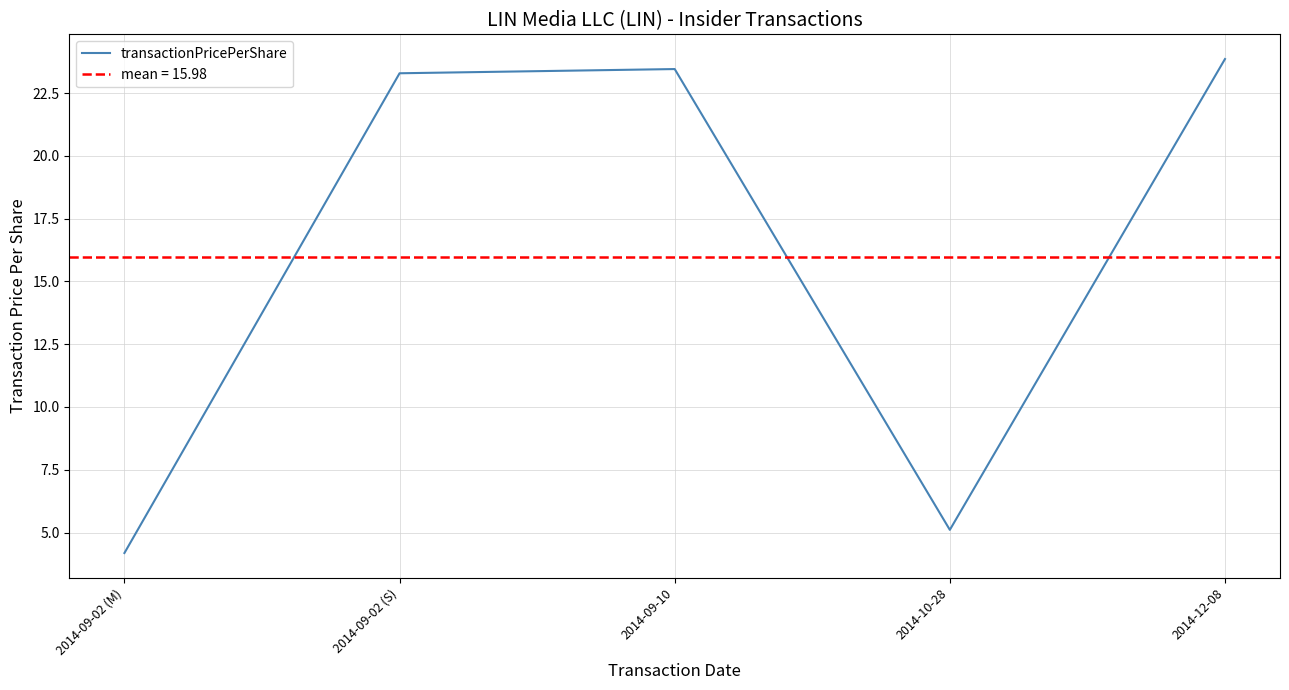

List the labels in order of value, smallest first.

2014-09-02 (M), 2014-10-28, 2014-09-02 (S), 2014-09-10, 2014-12-08